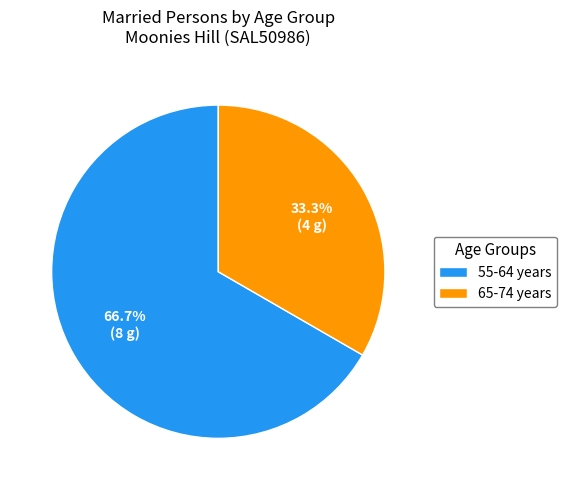

How many slices are in this pie chart?

2